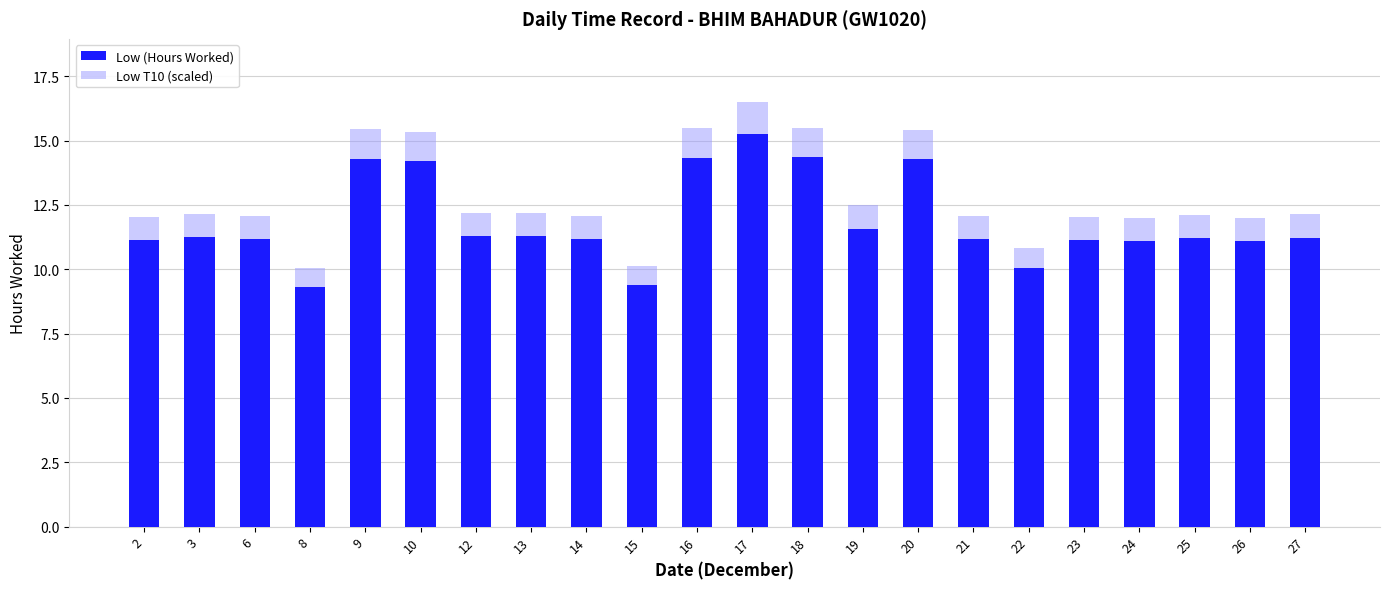

The value of Low T10 (scaled) at 3 is 16.1. True or false?

False